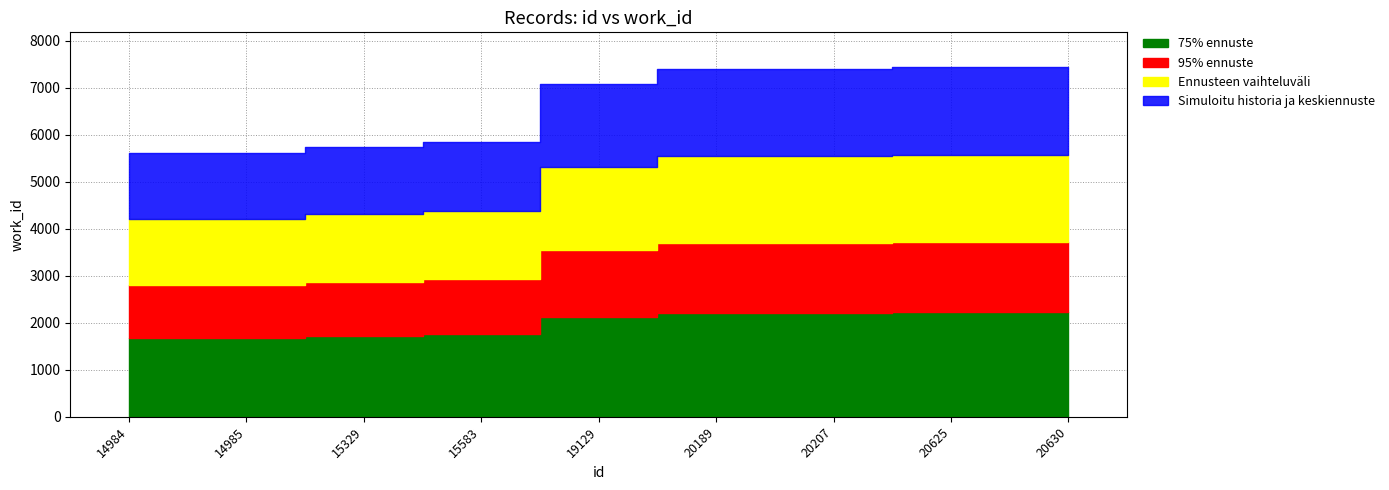

What is the change in value from 19129 to 20630?

+358